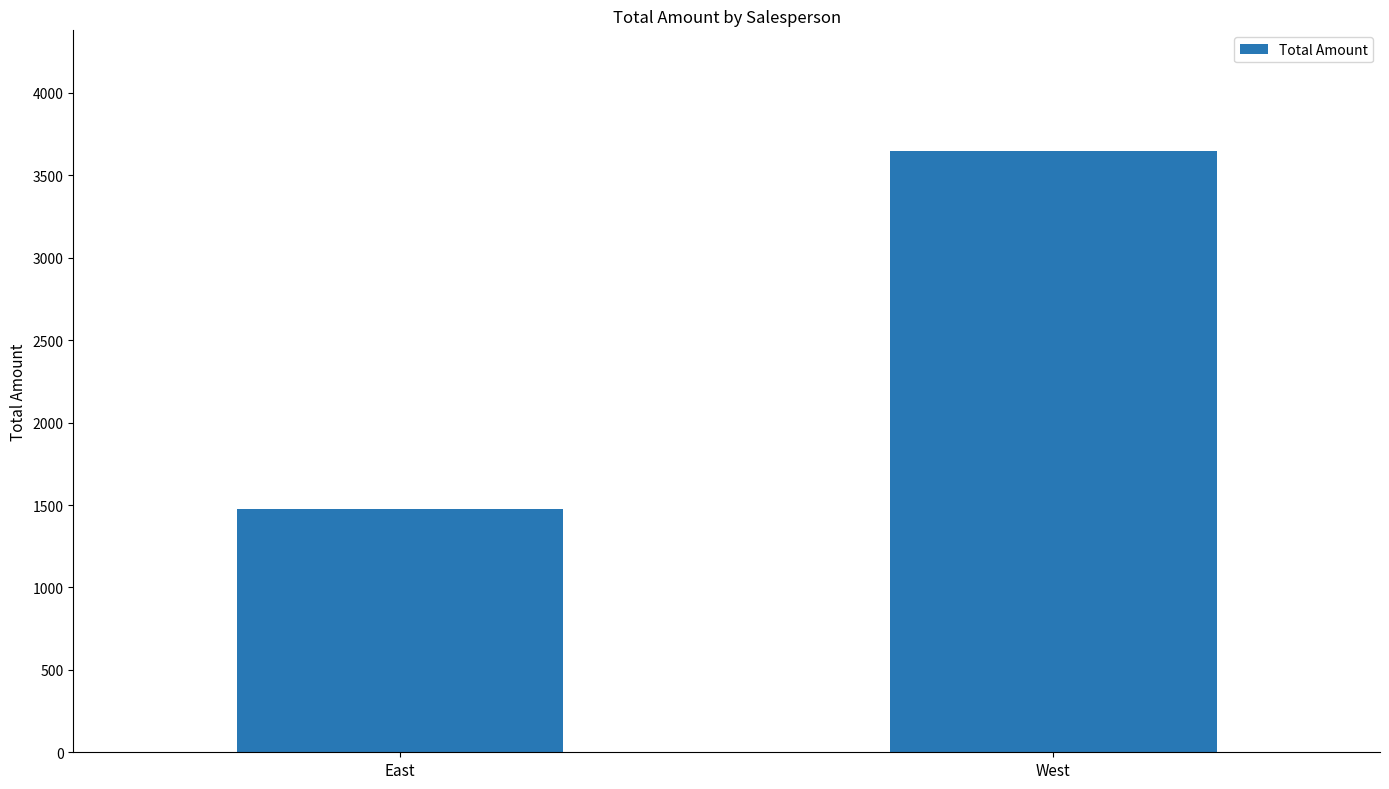

Between West and East, which is larger?

West